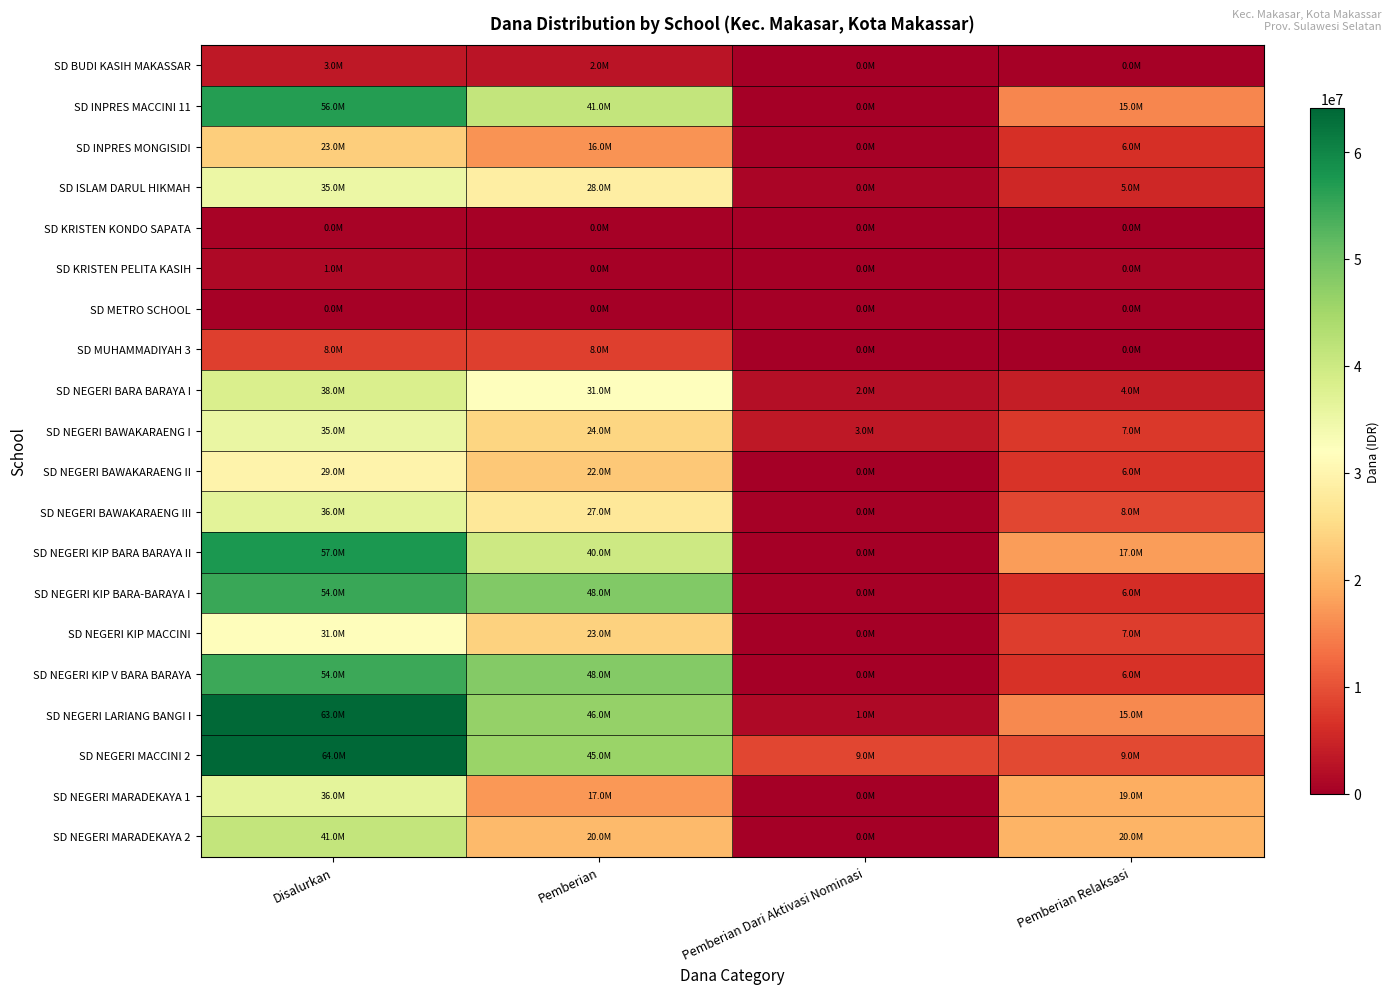

Which has a higher value, Disalurkan or Pemberian Relaksasi?

Disalurkan